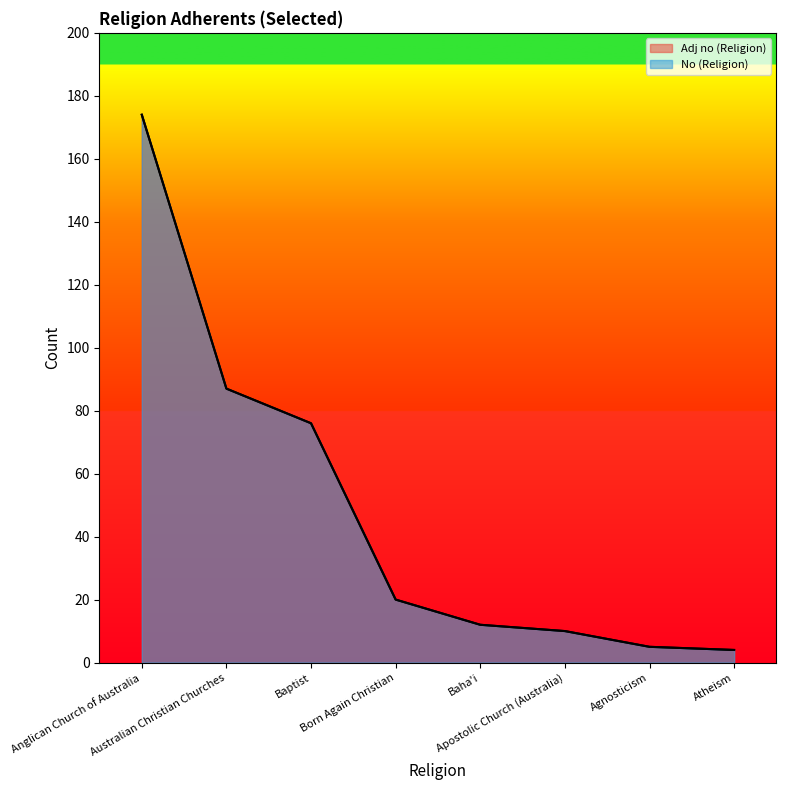

At which label does No (Religion) first exceed 20?

Anglican Church of Australia